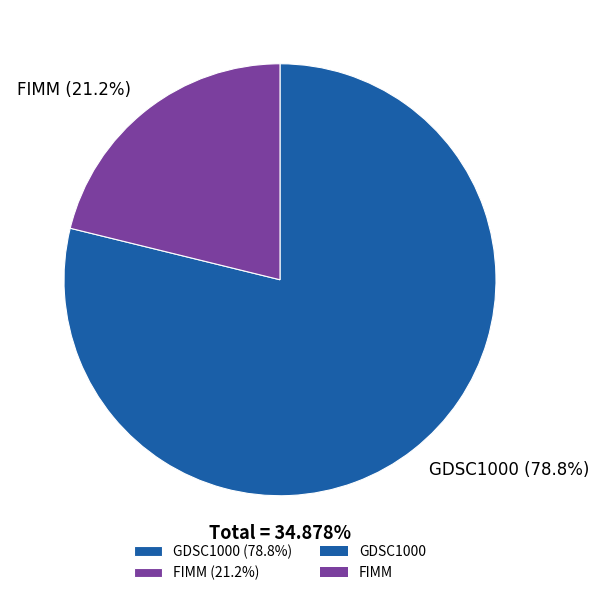

How many slices are in this pie chart?

2